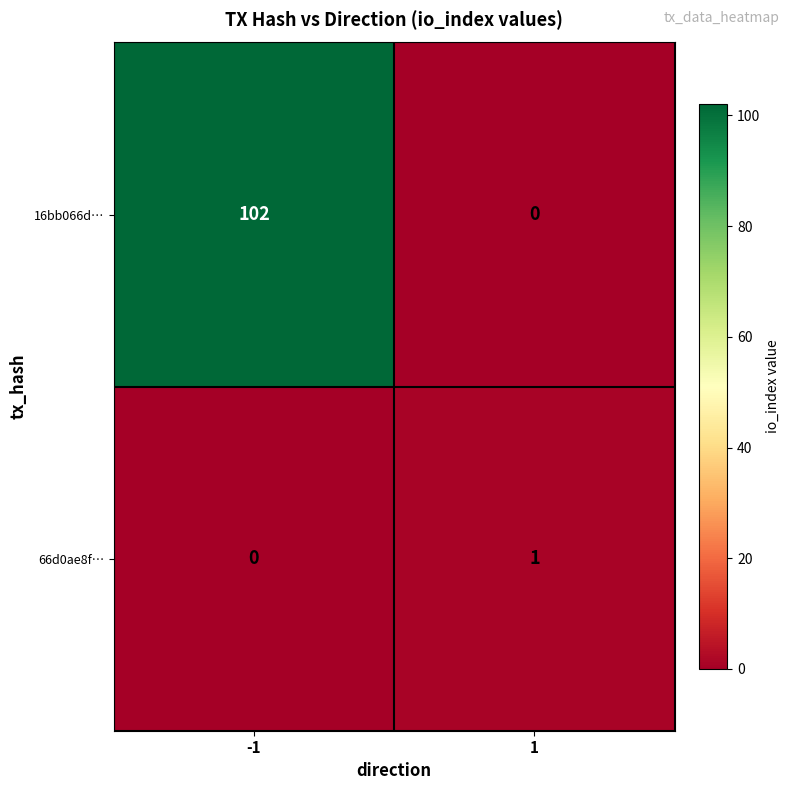

Which series changed the most between -1 and 1?

16bb066d…